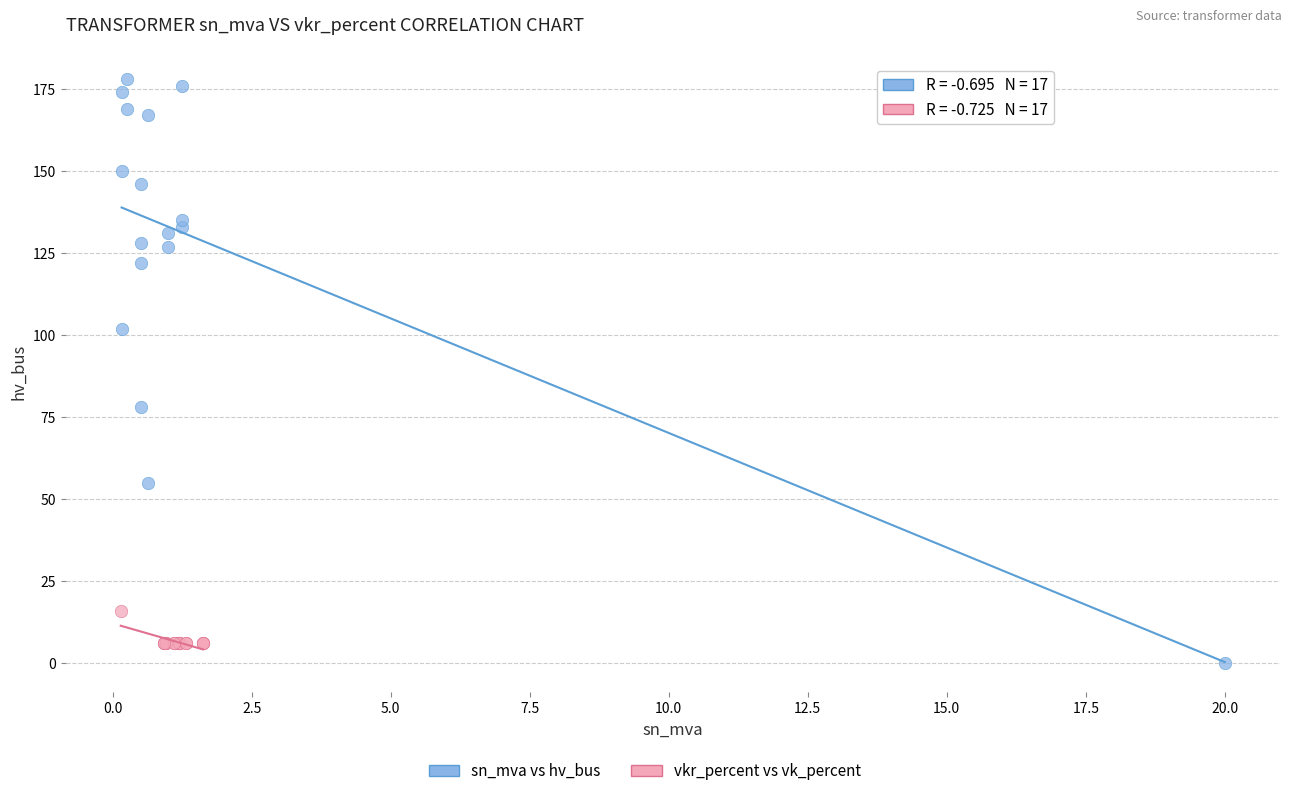

Which series has the largest Y range (max minus min)?

sn_mva vs hv_bus